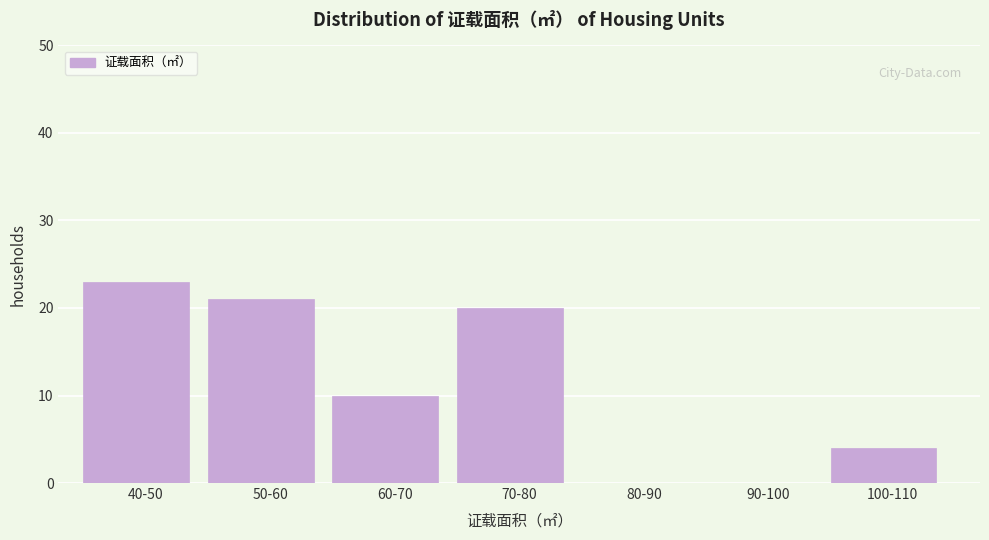

Reading left to right, transcribe all the data shown in this chart.

40-50=23	50-60=21	60-70=10	70-80=20	80-90=0	90-100=0	100-110=4